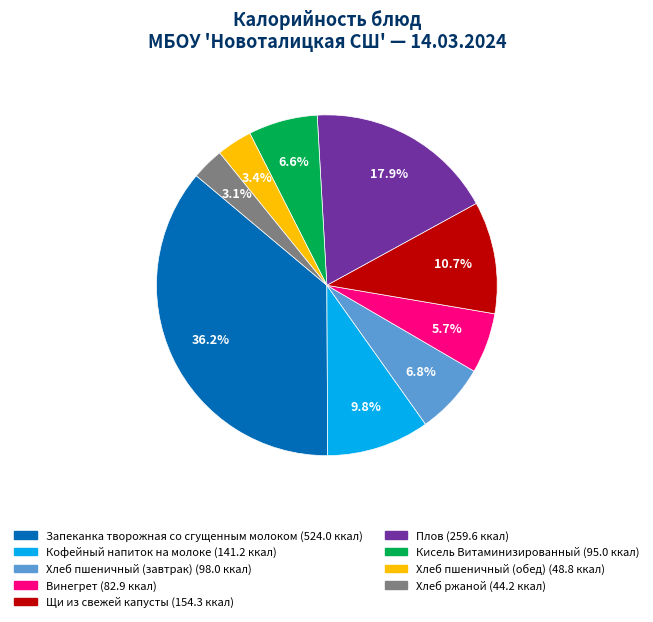

What is the ratio of the value at Щи из свежей капусты to the value at Хлеб ржаной?

3.5